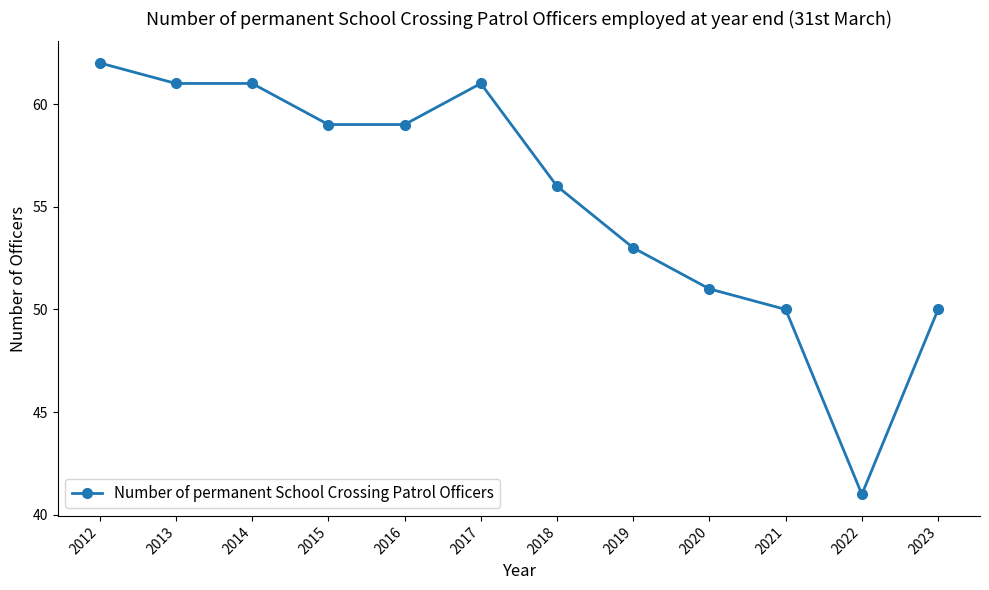

Is this an area chart (filled region under the line)?

No